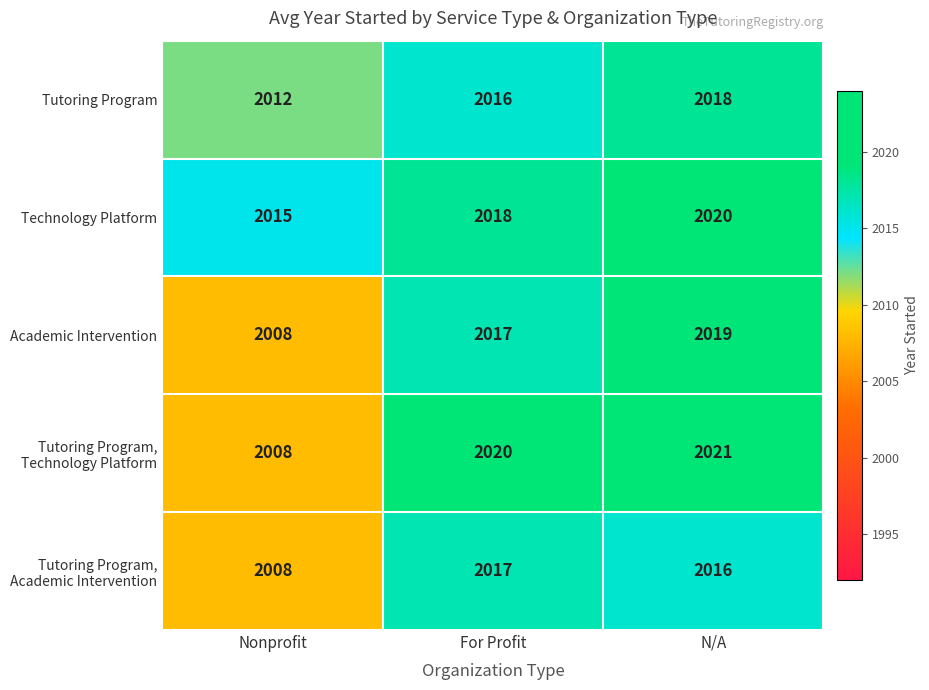

Read the Academic Intervention value at Nonprofit, to the nearest 10.

2010